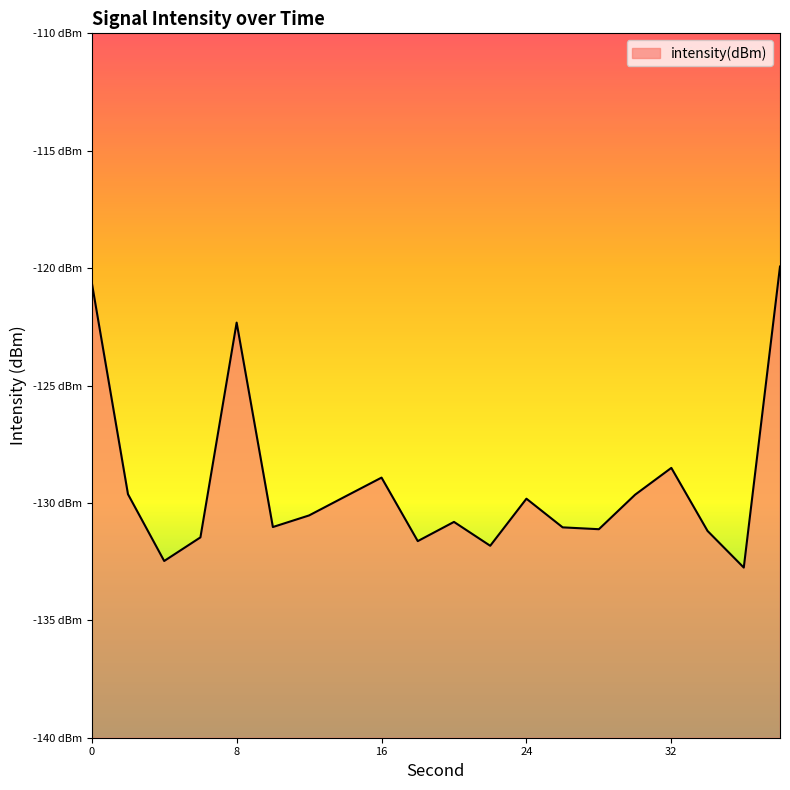

At which category does the chart reach its minimum across all series?

36